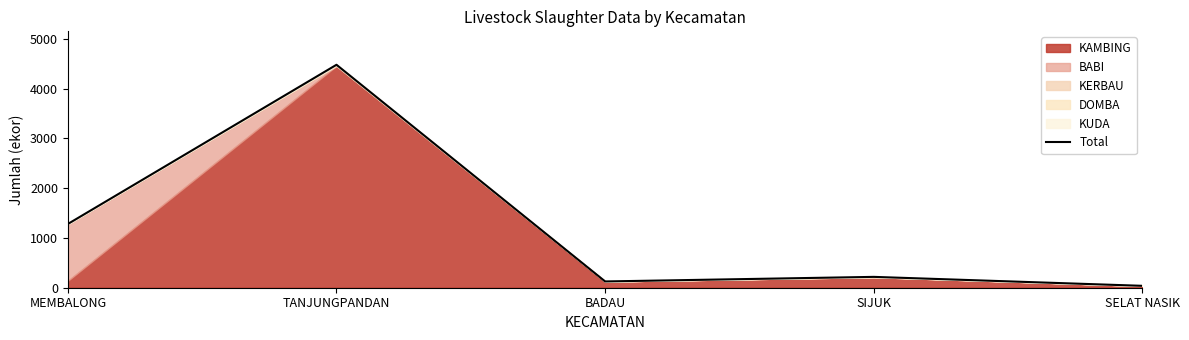

At which category does the chart reach its peak across all series?

TANJUNGPANDAN